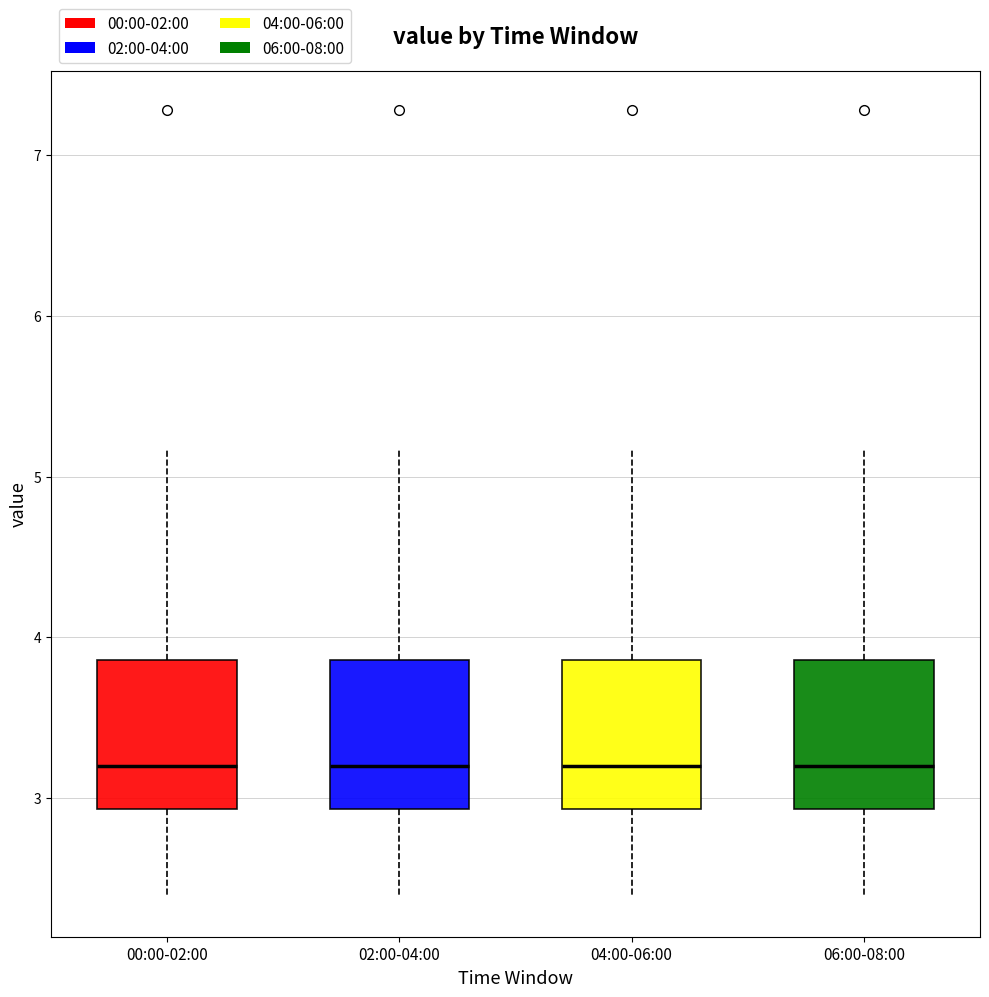

Where is the upper edge of the box for 00:00-02:00 on the y-axis? The values are not printed on the chart, so give them approximately, as read against the axis.

3.9